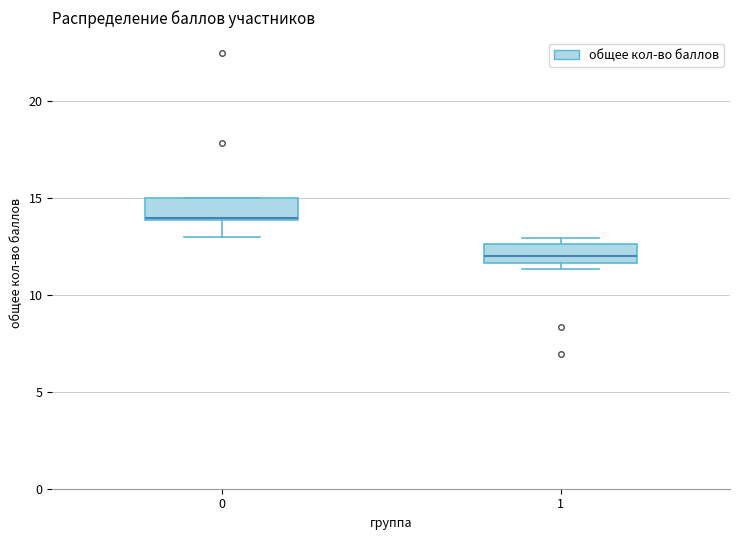

Reading left to right, read every box against the y-axis: the position of its median line, the range the box covers, and the ends of its whiskers. The values are not printed on the chart, so give them approximately, as read against the axis.

0: median 14.0, box 14.0 to 15.0, whiskers 13.0 to 15.0
1: median 12.0, box 11.5 to 12.5, whiskers 11.5 (just below the box's lower edge) to 13.0